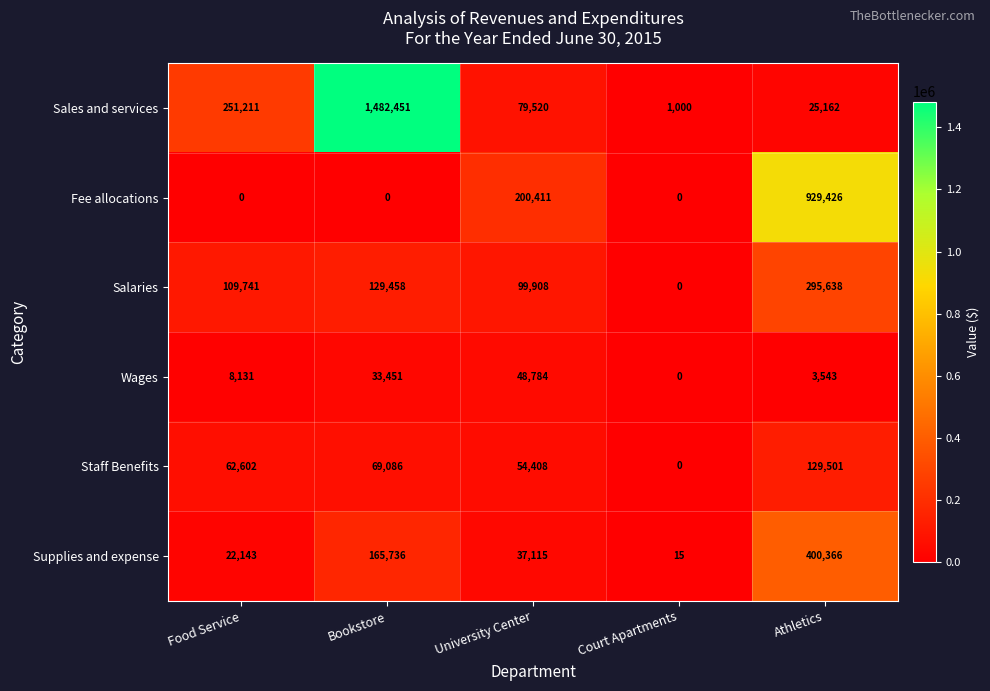

Which category has the highest value across all series?

Bookstore